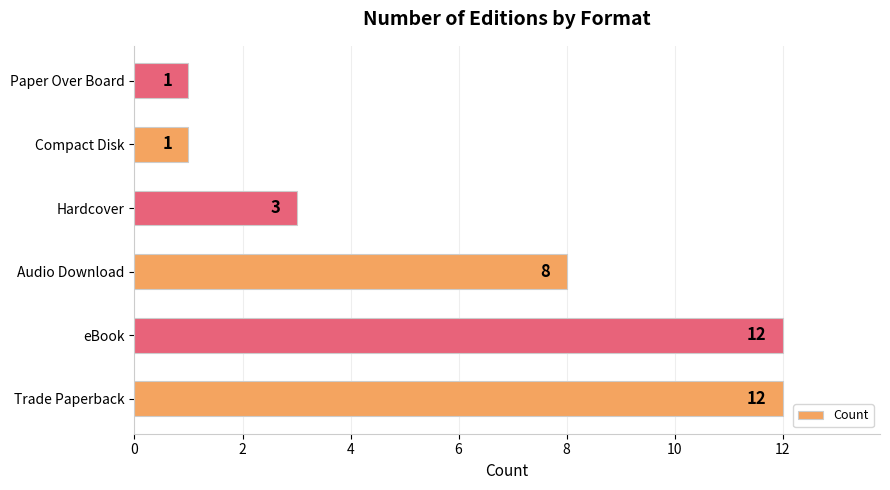

How many values are between 1 and 12?

6